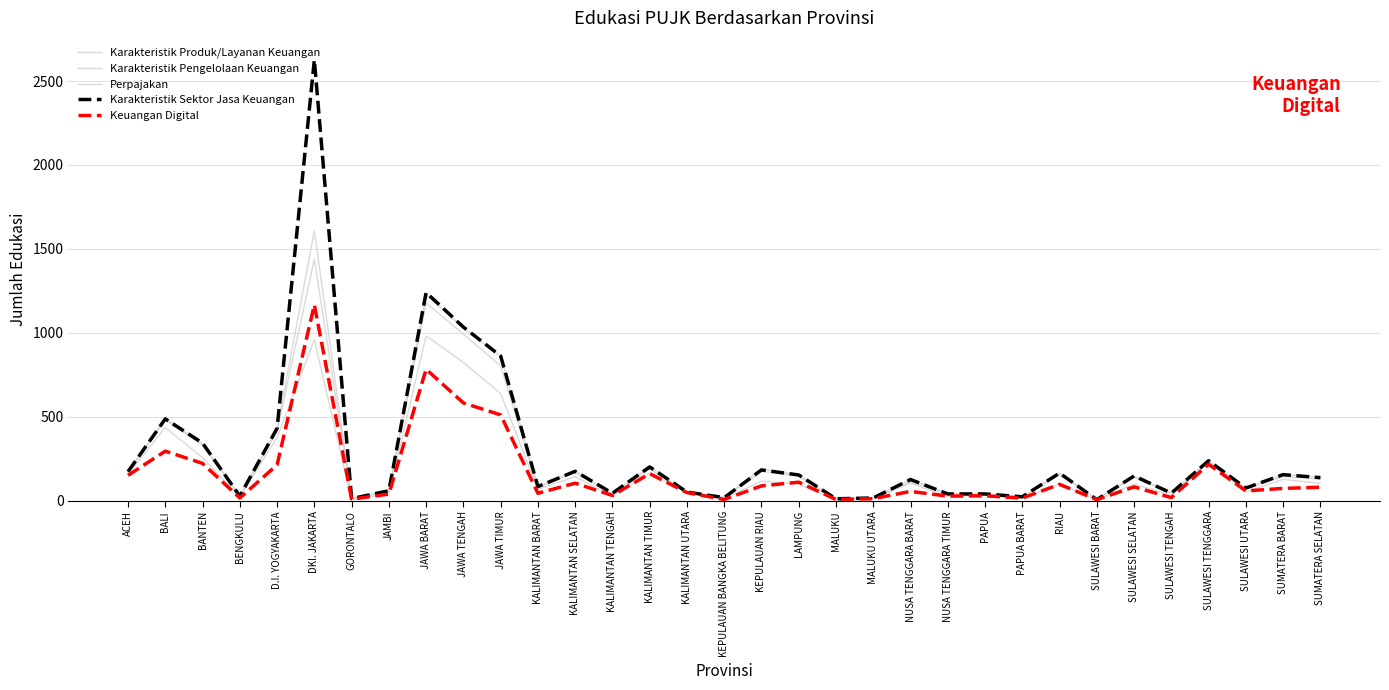

Reading left to right, transcribe all the data shown in this chart.

Karakteristik Produk/Layanan Keuangan: ACEH=171	BALI=489	BANTEN=340	BENGKULU=27	D.I. YOGYAKARTA=427	DKI. JAKARTA=1607	GORONTALO=10	JAMBI=59	JAWA BARAT=1227	JAWA TENGAH=1029	JAWA TIMUR=858	KALIMANTAN BARAT=85	KALIMANTAN SELATAN=177	KALIMANTAN TENGAH=44	KALIMANTAN TIMUR=201	KALIMANTAN UTARA=51	KEPULAUAN BANGKA BELITUNG=21	KEPULAUAN RIAU=189	LAMPUNG=153	MALUKU=12	MALUKU UTARA=17	NUSA TENGGARA BARAT=126	NUSA TENGGARA TIMUR=41	PAPUA=40	PAPUA BARAT=23	RIAU=164	SULAWESI BARAT=7	SULAWESI SELATAN=144	SULAWESI TENGAH=45	SULAWESI TENGGARA=238	SULAWESI UTARA=75	SUMATERA BARAT=156	SUMATERA SELATAN=139
Karakteristik Pengelolaan Keuangan: ACEH=173	BALI=481	BANTEN=330	BENGKULU=27	D.I. YOGYAKARTA=415	DKI. JAKARTA=1438	GORONTALO=10	JAMBI=56	JAWA BARAT=1178	JAWA TENGAH=992	JAWA TIMUR=803	KALIMANTAN BARAT=75	KALIMANTAN SELATAN=168	KALIMANTAN TENGAH=38	KALIMANTAN TIMUR=187	KALIMANTAN UTARA=51	KEPULAUAN BANGKA BELITUNG=16	KEPULAUAN RIAU=175	LAMPUNG=145	MALUKU=10	MALUKU UTARA=17	NUSA TENGGARA BARAT=111	NUSA TENGGARA TIMUR=40	PAPUA=38	PAPUA BARAT=21	RIAU=156	SULAWESI BARAT=7	SULAWESI SELATAN=141	SULAWESI TENGAH=44	SULAWESI TENGGARA=233	SULAWESI UTARA=72	SUMATERA BARAT=143	SUMATERA SELATAN=129
Perpajakan: ACEH=158	BALI=436	BANTEN=256	BENGKULU=22	D.I. YOGYAKARTA=376	DKI. JAKARTA=958	GORONTALO=4	JAMBI=42	JAWA BARAT=982	JAWA TENGAH=823	JAWA TIMUR=639	KALIMANTAN BARAT=67	KALIMANTAN SELATAN=143	KALIMANTAN TENGAH=27	KALIMANTAN TIMUR=165	KALIMANTAN UTARA=48	KEPULAUAN BANGKA BELITUNG=12	KEPULAUAN RIAU=116	LAMPUNG=98	MALUKU=5	MALUKU UTARA=10	NUSA TENGGARA BARAT=104	NUSA TENGGARA TIMUR=26	PAPUA=31	PAPUA BARAT=16	RIAU=99	SULAWESI BARAT=4	SULAWESI SELATAN=99	SULAWESI TENGAH=31	SULAWESI TENGGARA=226	SULAWESI UTARA=52	SUMATERA BARAT=127	SUMATERA SELATAN=103
Karakteristik Sektor Jasa Keuangan: ACEH=173	BALI=487	BANTEN=343	BENGKULU=27	D.I. YOGYAKARTA=431	DKI. JAKARTA=2626	GORONTALO=12	JAMBI=59	JAWA BARAT=1240	JAWA TENGAH=1034	JAWA TIMUR=862	KALIMANTAN BARAT=84	KALIMANTAN SELATAN=175	KALIMANTAN TENGAH=44	KALIMANTAN TIMUR=201	KALIMANTAN UTARA=51	KEPULAUAN BANGKA BELITUNG=18	KEPULAUAN RIAU=183	LAMPUNG=153	MALUKU=11	MALUKU UTARA=16	NUSA TENGGARA BARAT=126	NUSA TENGGARA TIMUR=40	PAPUA=40	PAPUA BARAT=23	RIAU=164	SULAWESI BARAT=6	SULAWESI SELATAN=147	SULAWESI TENGAH=45	SULAWESI TENGGARA=238	SULAWESI UTARA=75	SUMATERA BARAT=155	SUMATERA SELATAN=137
Keuangan Digital: ACEH=151	BALI=295	BANTEN=222	BENGKULU=16	D.I. YOGYAKARTA=213	DKI. JAKARTA=1167	GORONTALO=9	JAMBI=39	JAWA BARAT=783	JAWA TENGAH=582	JAWA TIMUR=511	KALIMANTAN BARAT=44	KALIMANTAN SELATAN=104	KALIMANTAN TENGAH=31	KALIMANTAN TIMUR=161	KALIMANTAN UTARA=48	KEPULAUAN BANGKA BELITUNG=7	KEPULAUAN RIAU=88	LAMPUNG=110	MALUKU=7	MALUKU UTARA=12	NUSA TENGGARA BARAT=55	NUSA TENGGARA TIMUR=27	PAPUA=29	PAPUA BARAT=15	RIAU=97	SULAWESI BARAT=6	SULAWESI SELATAN=82	SULAWESI TENGAH=18	SULAWESI TENGGARA=217	SULAWESI UTARA=58	SUMATERA BARAT=73	SUMATERA SELATAN=80